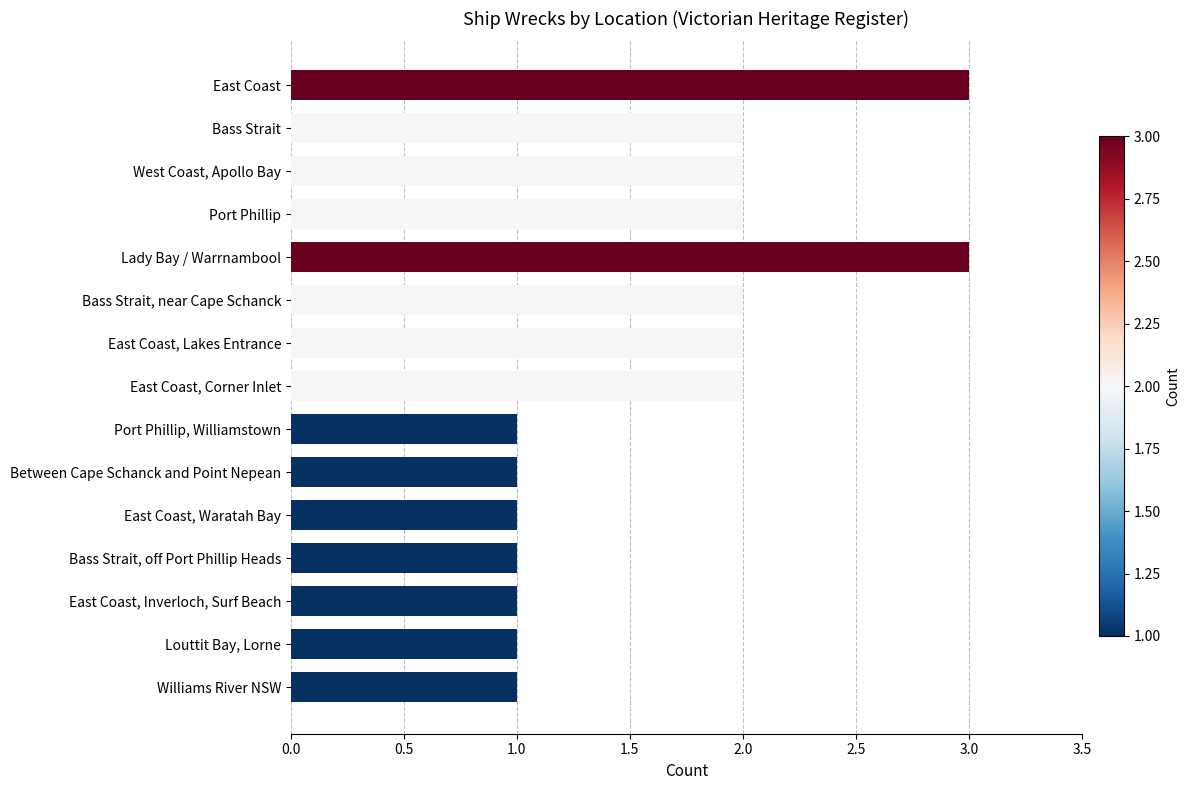

The value at Lady Bay / Warrnambool is 5. True or false?

False